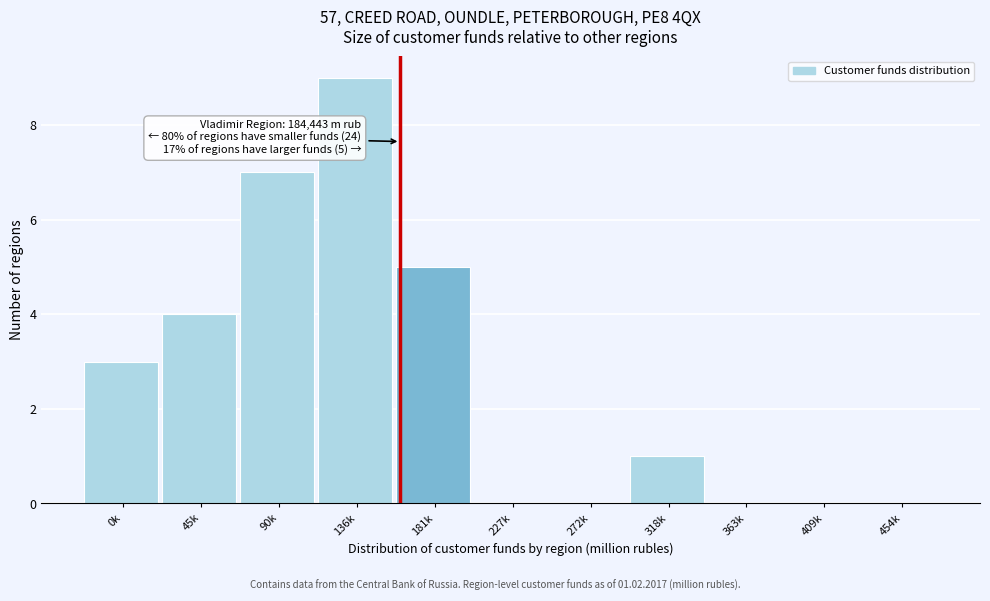

Reading left to right, transcribe all the data shown in this chart.

0k=3	45k=4	90k=7	136k=9	181k=5	227k=0	272k=0	318k=1	363k=0	409k=0	454k=0